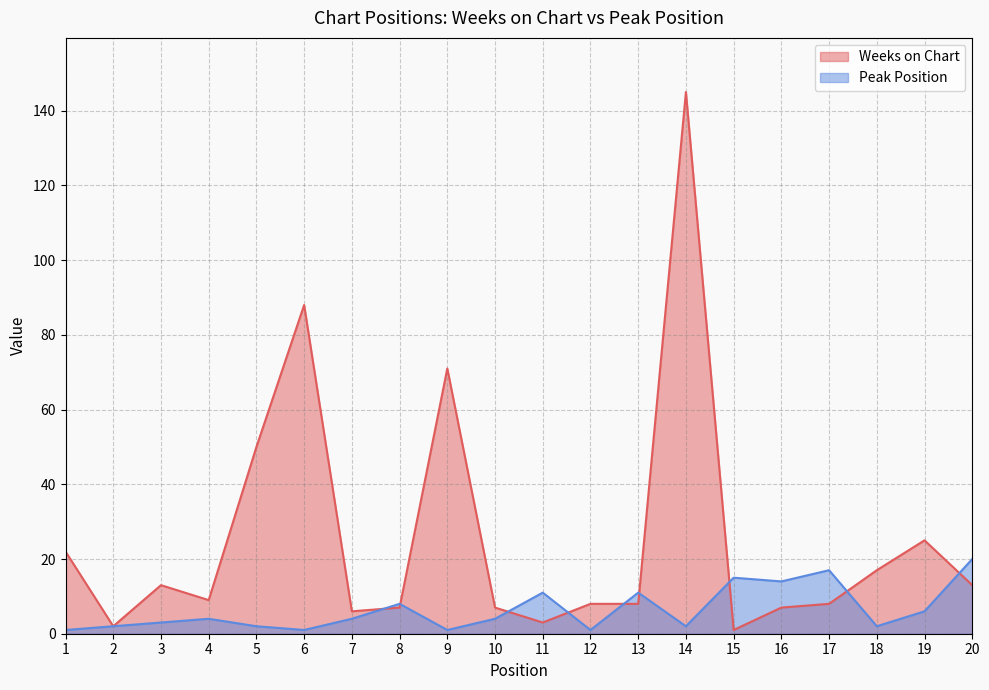

What is the highest value of the Weeks on Chart series?

145